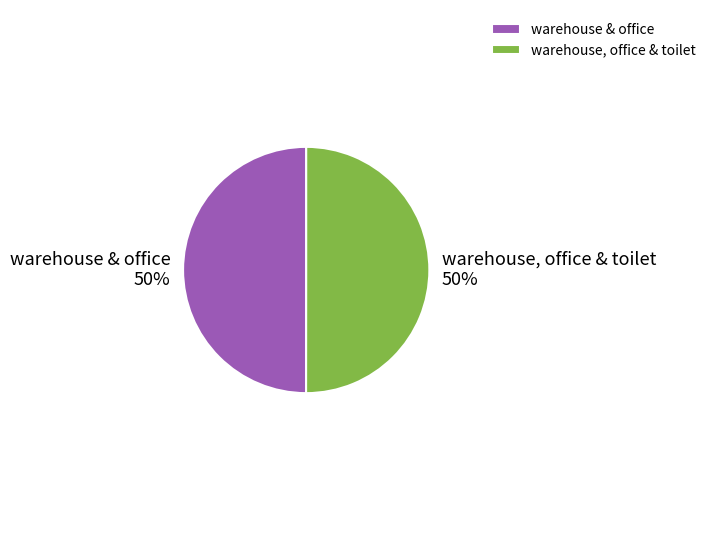

Count the number of slices in the pie.

2